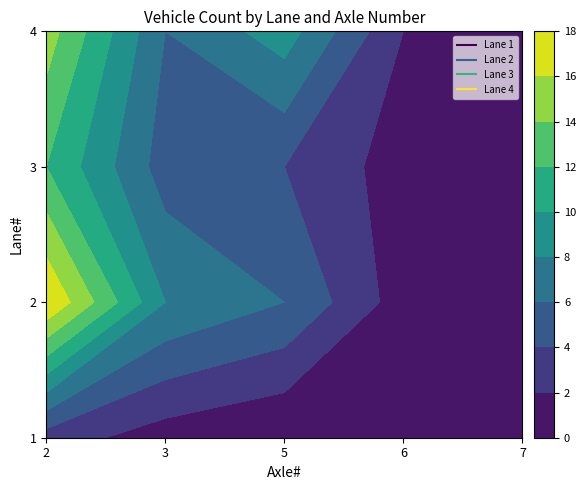

Reading left to right, extract all data points from this chart.

1: 2=3	3=1	5=0	6=0	7=0
2: 2=18	3=8	5=6	6=1	7=0
3: 2=12	3=5	5=4	6=1	7=0
4: 2=15	3=6	5=9	6=2	7=1